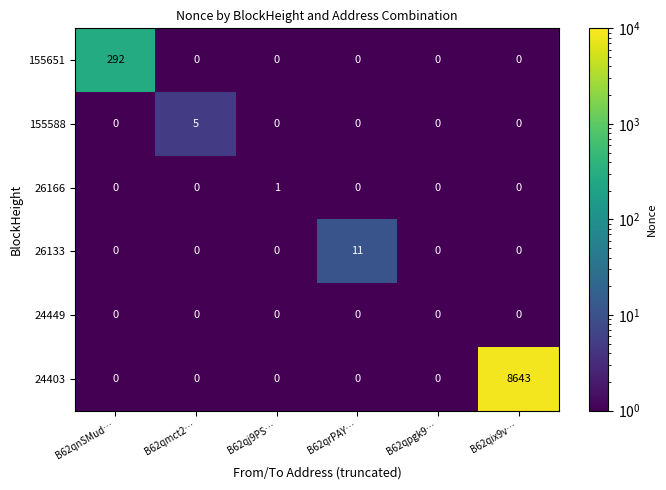

What is the maximum value shown in the chart?

8643